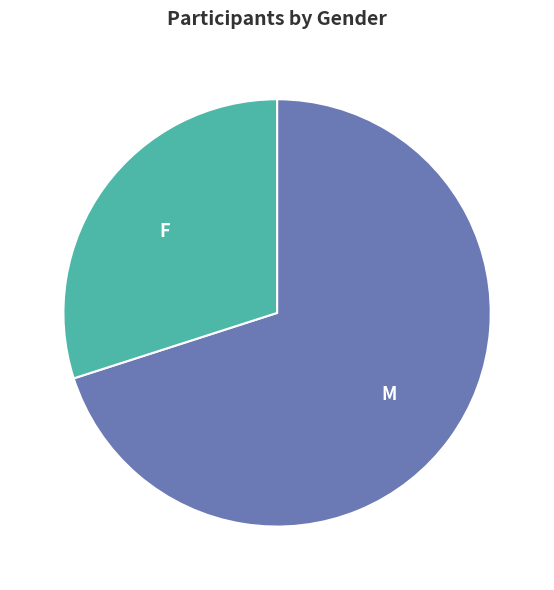

Between F and M, which is larger?

M